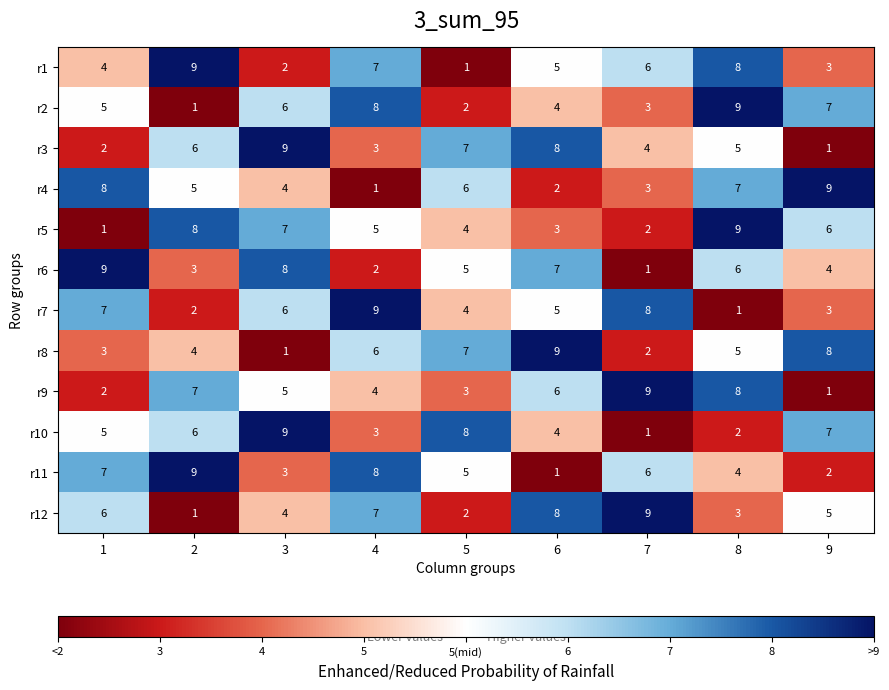

At which category is the sum across all series the highest?

8